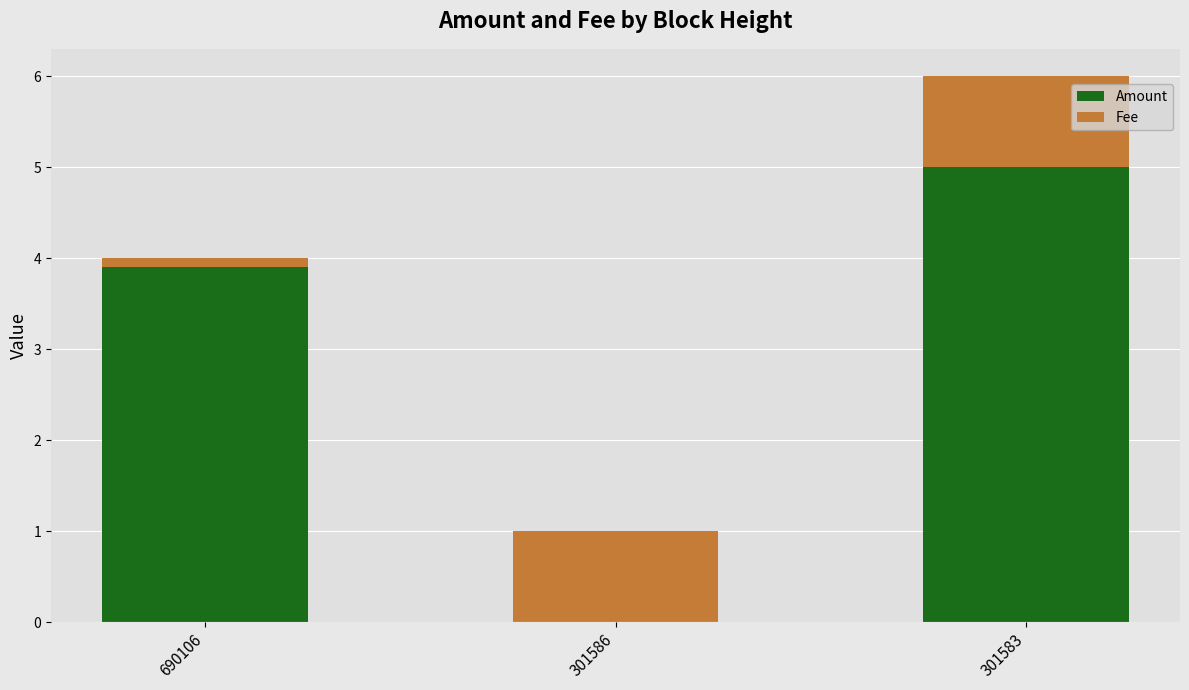

What is the sum of all Amount values?

8.9